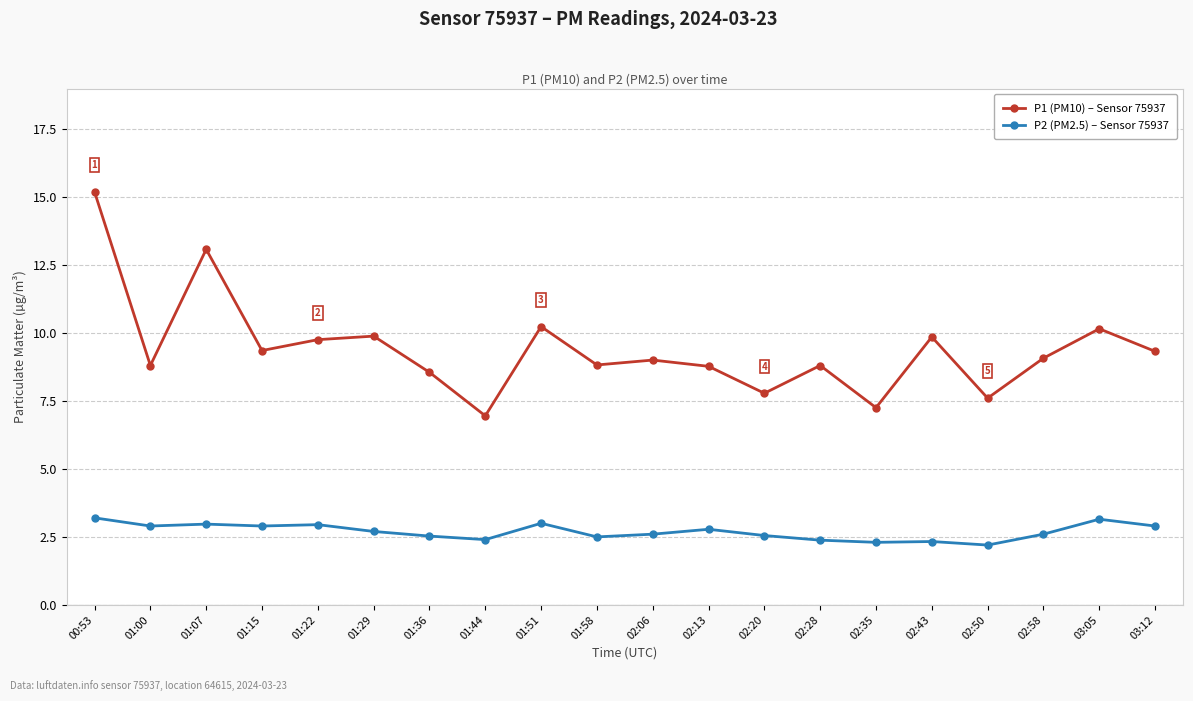

How many lines are shown in the chart?

2